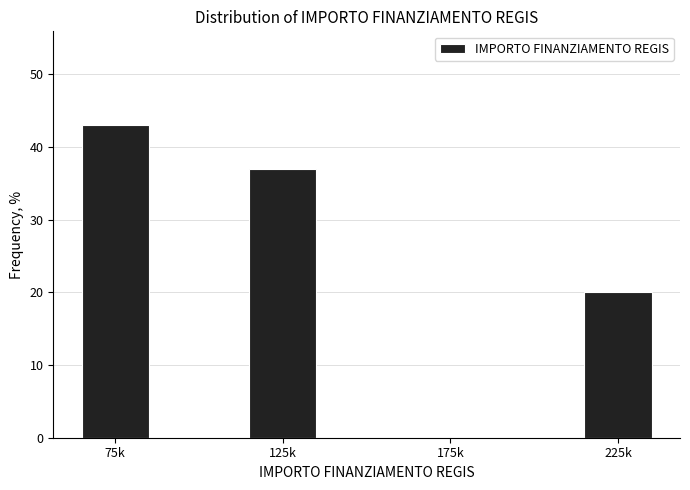

Reading left to right, what are all the values shown in this chart?

75k=43	125k=37	175k=0	225k=20